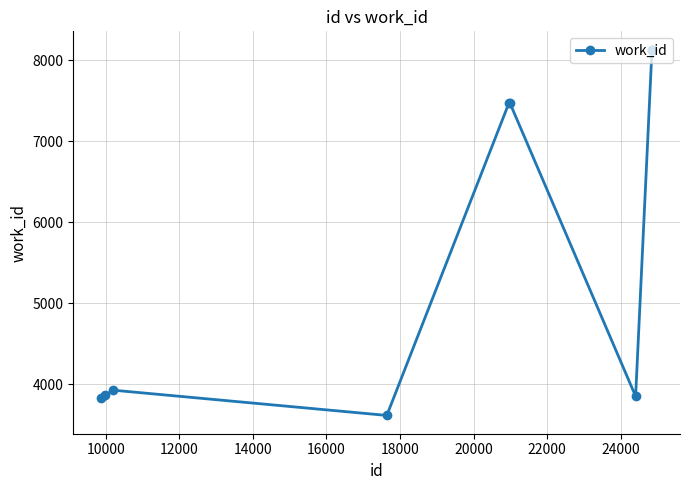

True or false: there are more than 0 points higher than both neighbors.

True